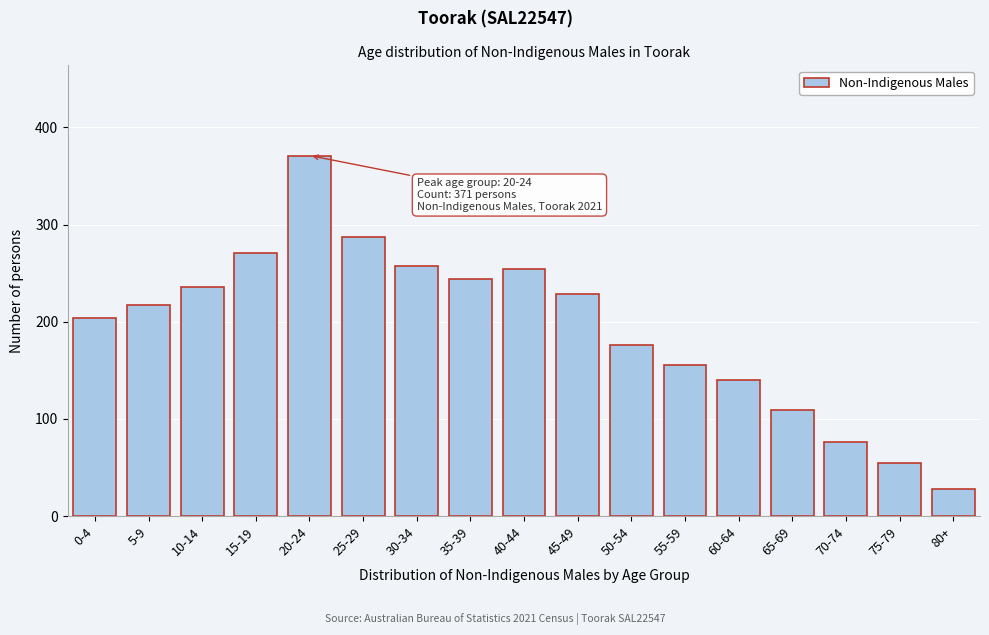

Reading left to right, extract all data points from this chart.

204	217	236	271	371	287	257	244	254	228	176	155	140	109	76	55	28